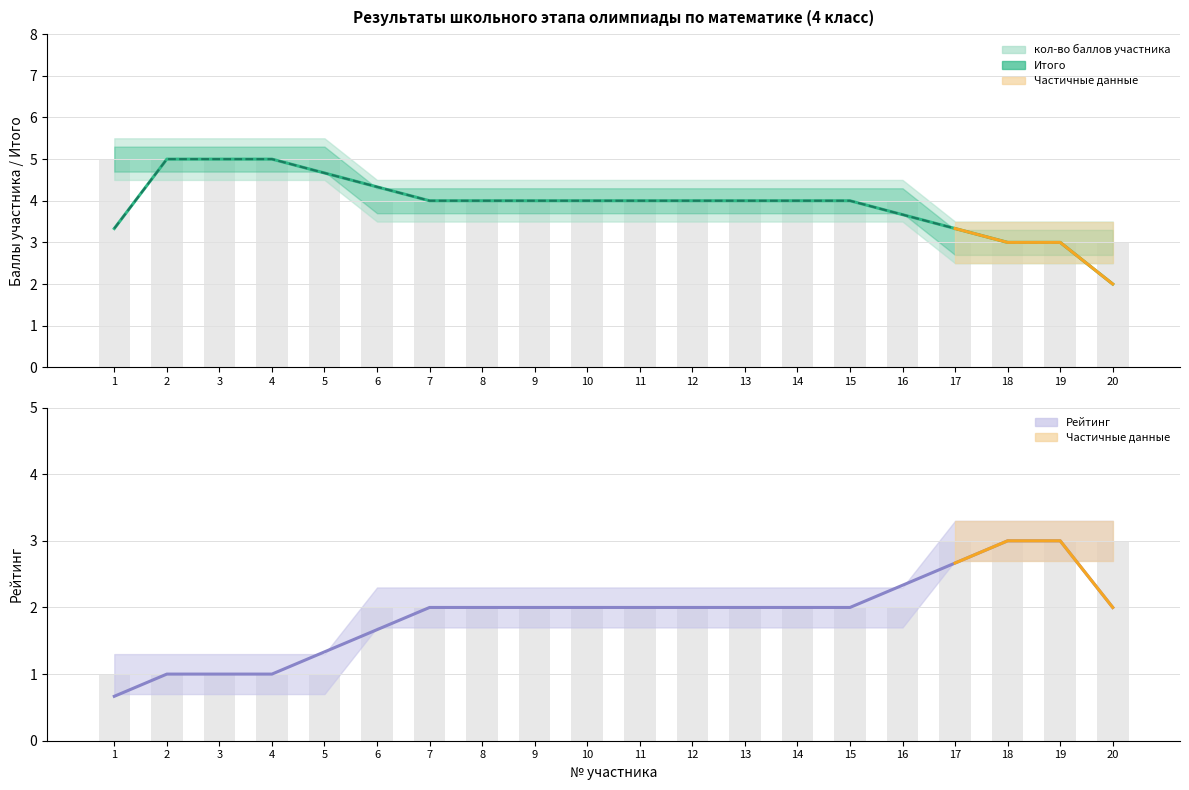

Where is Итого nearest to the value 3?

18